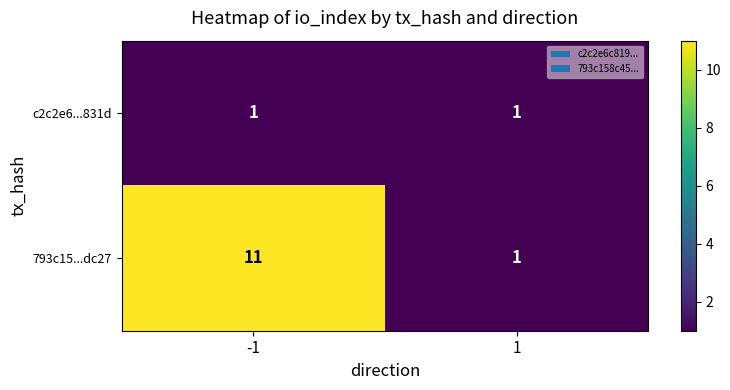

What is the total value across all series at 1?

2